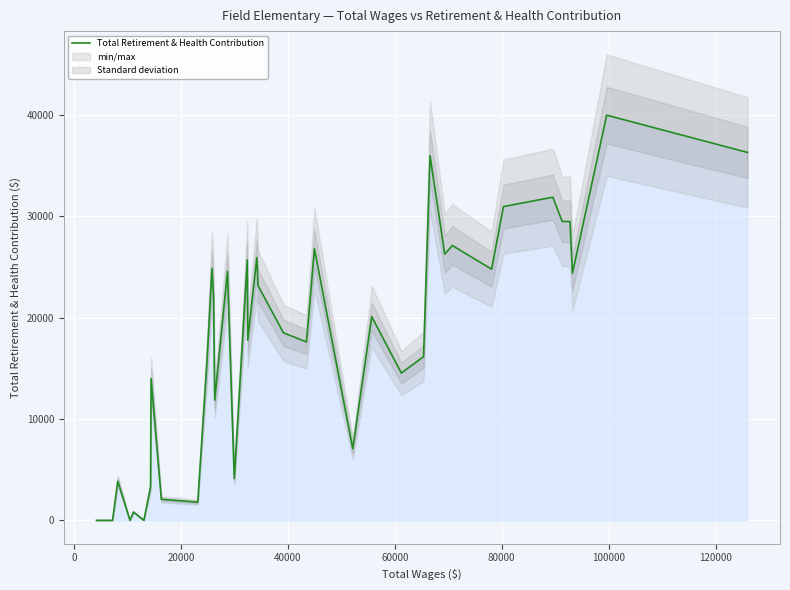

What is the maximum value for Total Retirement & Health Contribution?

39970